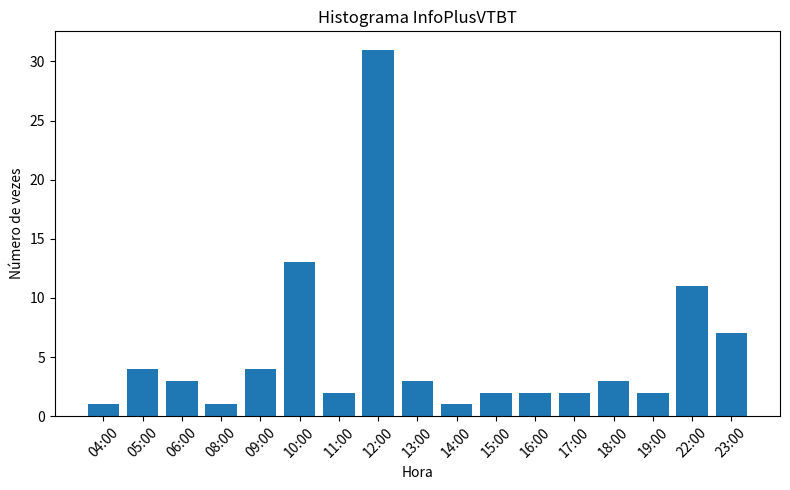

Reading left to right, transcribe all the data shown in this chart.

04:00=1	05:00=4	06:00=3	08:00=1	09:00=4	10:00=13	11:00=2	12:00=31	13:00=3	14:00=1	15:00=2	16:00=2	17:00=2	18:00=3	19:00=2	22:00=11	23:00=7